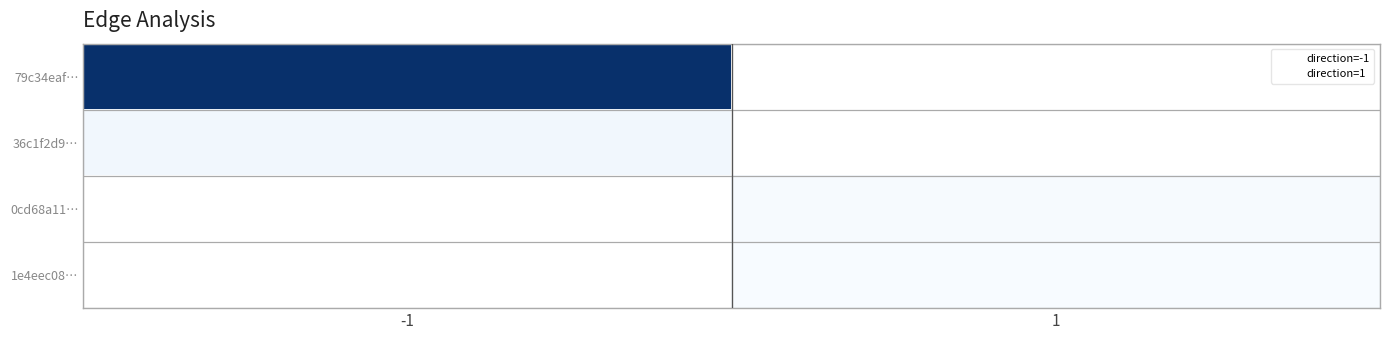

At which label does 1e4eec08… reach its minimum?

-1